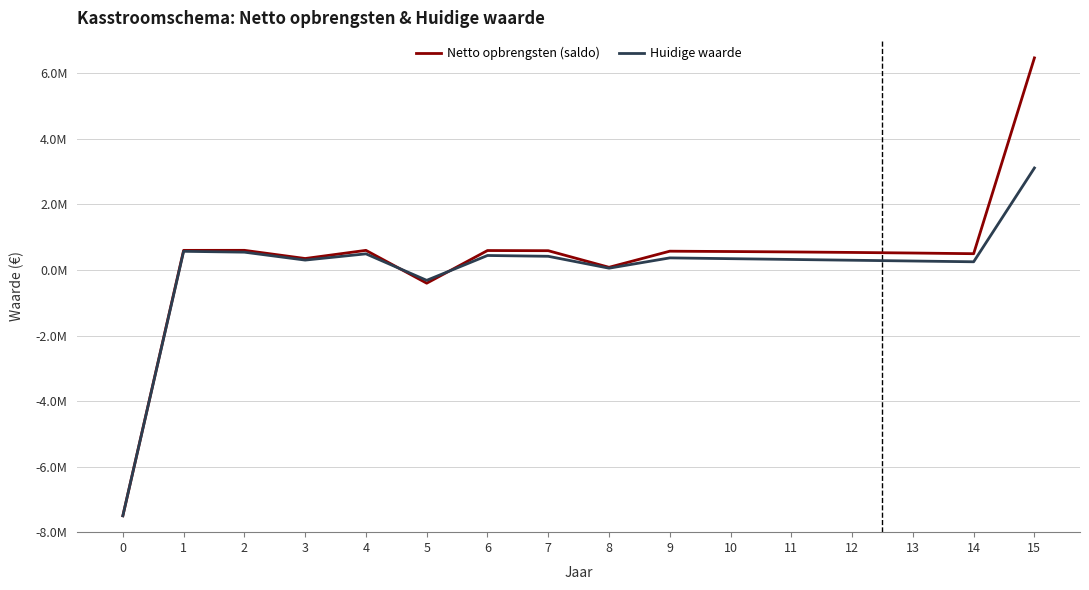

Which series has the widest spread of values?

Netto opbrengsten (saldo)